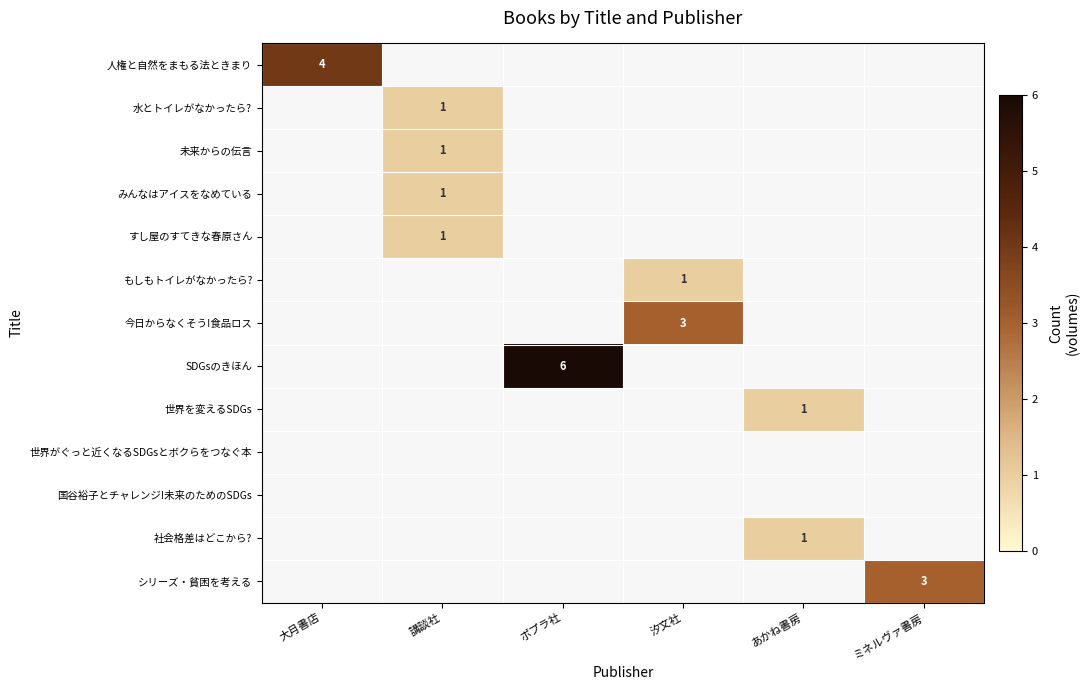

The 人権と自然をまもる法ときまり series shows 6 at 大月書店. True or false?

False